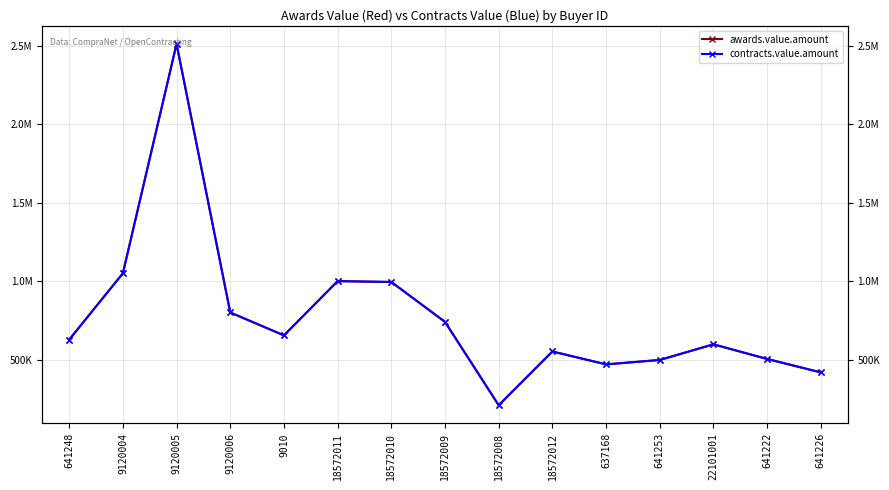

How many interior local valleys does the contracts.value.amount series have?

3